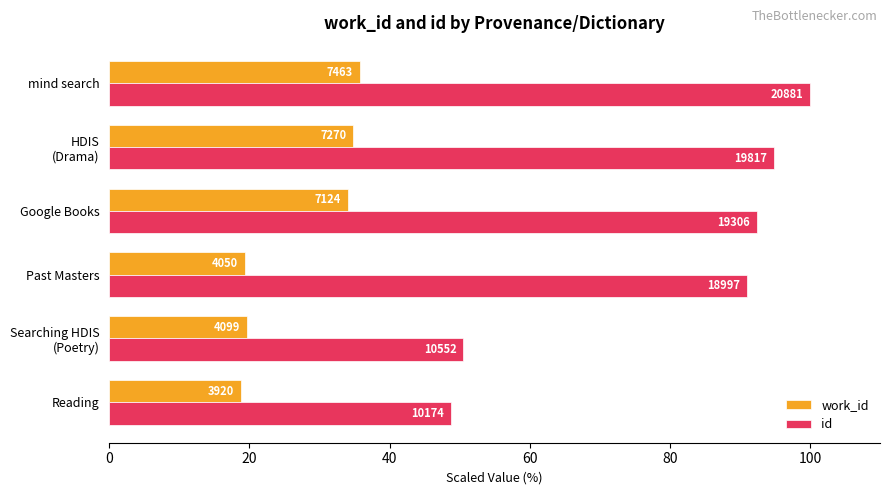

What are all the series names shown in the legend?

work_id, id